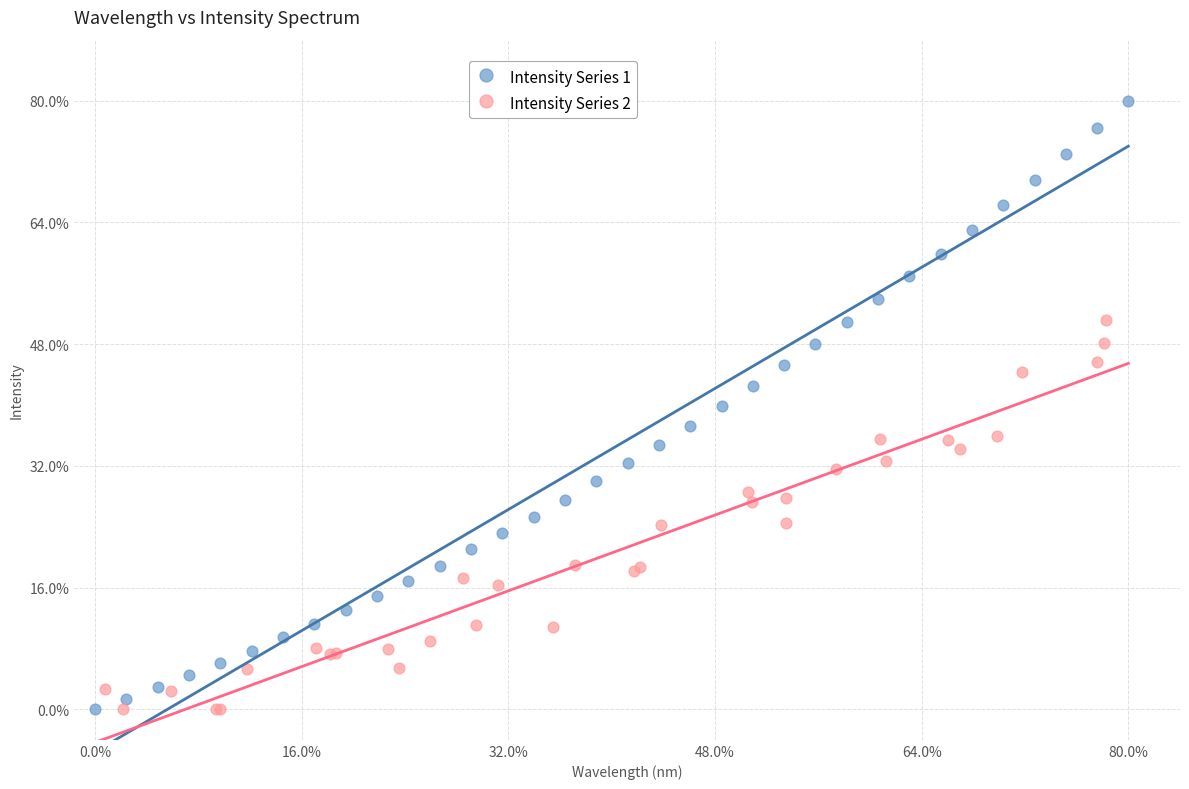

Which series has the widest spread of Y values?

Intensity Series 1